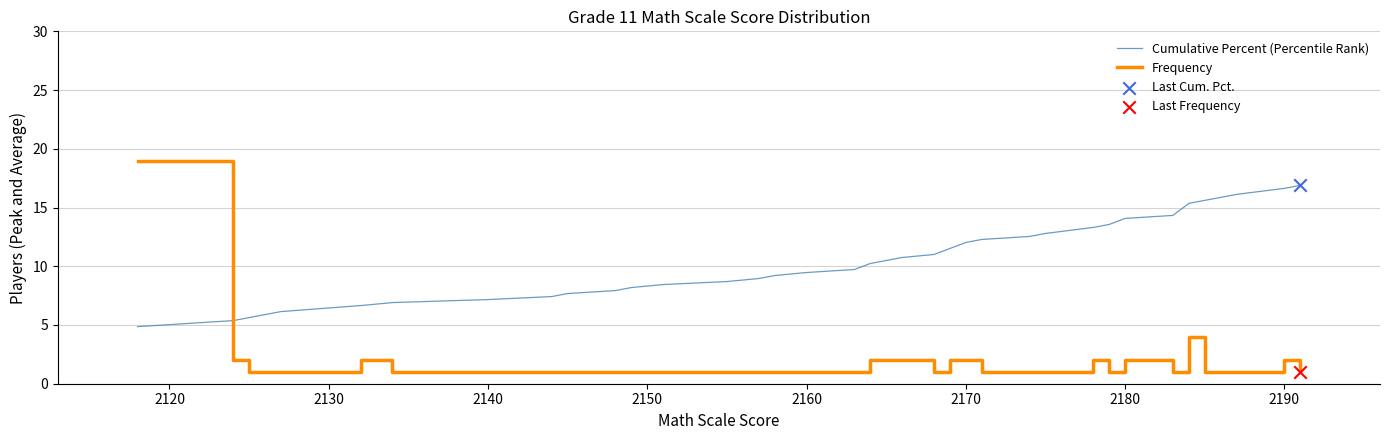

What is the difference between the maximum and minimum values in the Frequency series?

18.0